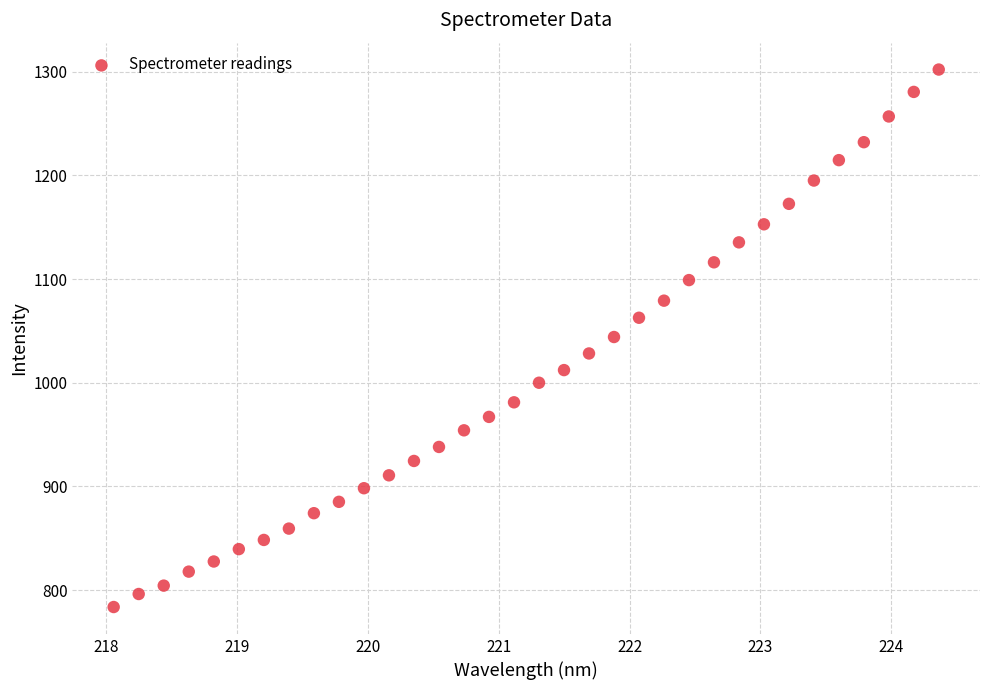

What is the range of Y values (max minus min)?

518.4